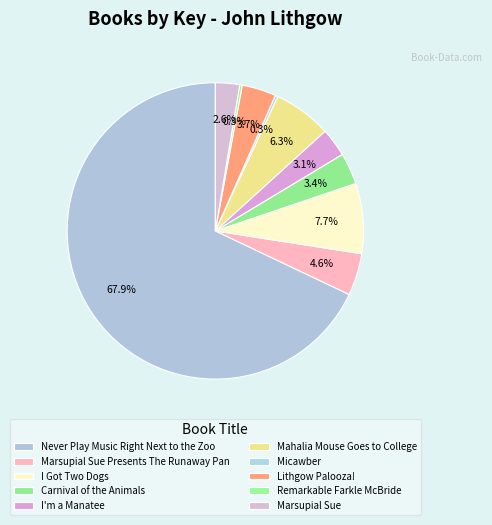

Does Carnival of the Animals represent more than half of the total?

No